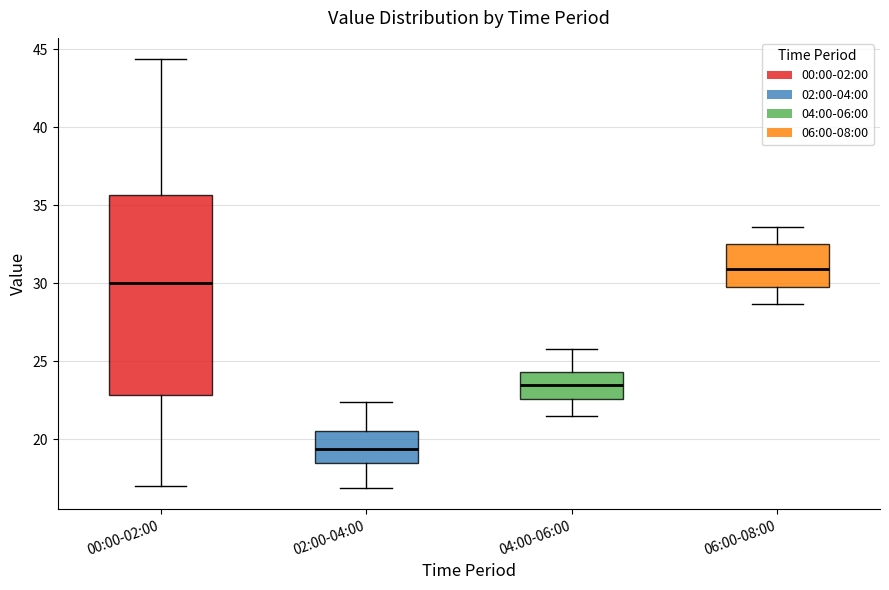

Which box's median line is the highest?

06:00-08:00